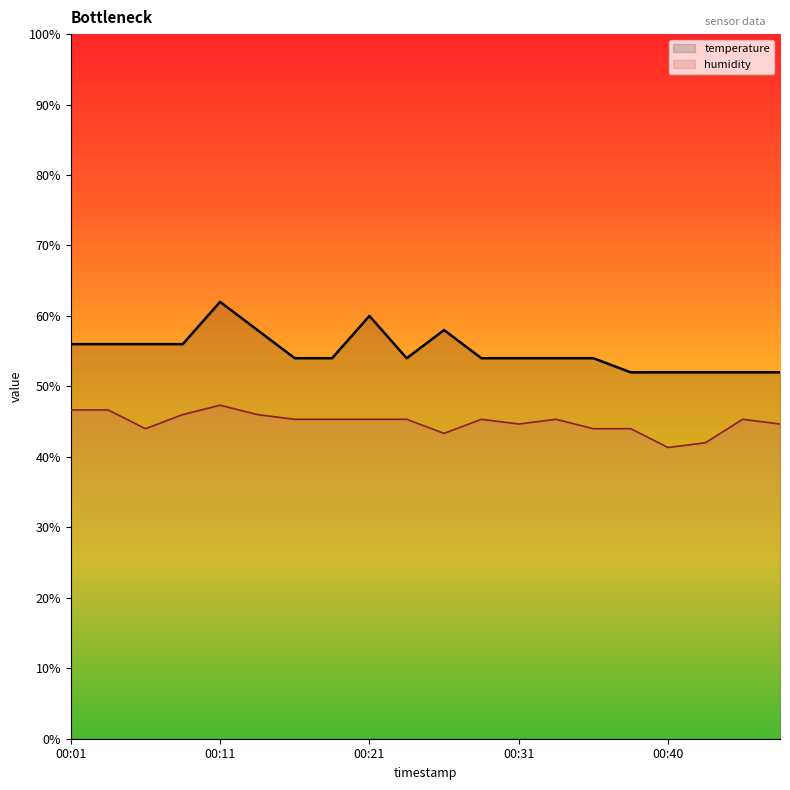

Reading left to right, what are all the values shown in this chart?

temperature: 56.0	56.0	56.0	56.0	62.0	58.0	54.0	54.0	60.0	54.0	58.0	54.0	54.0	54.0	54.0	52.0	52.0	52.0	52.0	52.0
humidity: 46.7	46.7	44.0	46.0	47.3	46.0	45.3	45.3	45.3	45.3	43.3	45.3	44.7	45.3	44.0	44.0	41.3	42.0	45.3	44.7